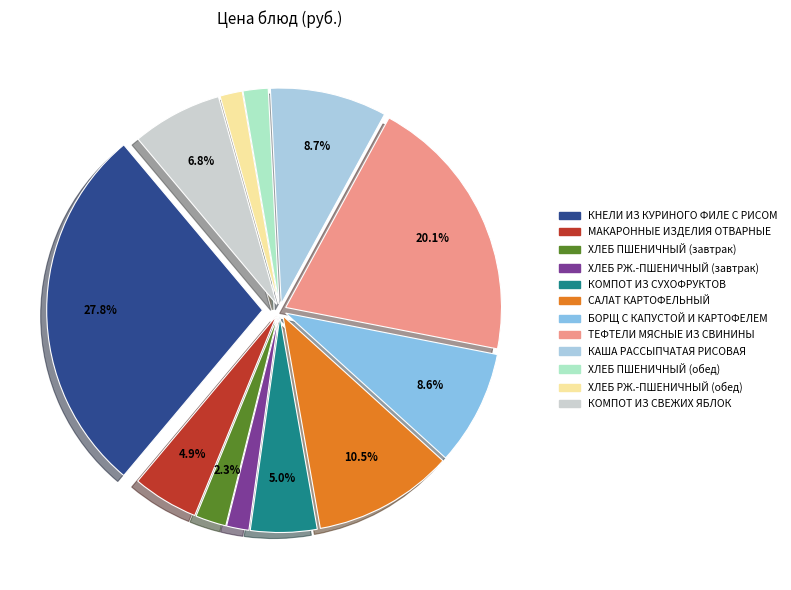

Rank the categories by value from highest to lowest.

КНЕЛИ ИЗ КУРИНОГО ФИЛЕ С РИСОМ И МАСЛОМ, ТЕФТЕЛИ МЯСНЫЕ ИЗ СВИНИНЫ С СОУСОМ, САЛАТ КАРТОФЕЛЬНЫЙ С СОЛЕНЫМИ ОГУРЦАМИ, КАША РАССЫПЧАТАЯ РИСОВАЯ, БОРЩ С КАПУСТОЙ И КАРТОФЕЛЕМ, КОМПОТ ИЗ СВЕЖИХ ЯБЛОК, КОМПОТ ИЗ СМЕСИ СУХОФРУКТОВ, МАКАРОННЫЕ ИЗДЕЛИЯ ОТВАРНЫЕ, ХЛЕБ ПШЕНИЧНЫЙ (завтрак), ХЛЕБ ПШЕНИЧНЫЙ (обед), ХЛЕБ РЖ.-ПШЕНИЧНЫЙ (завтрак), ХЛЕБ РЖ.-ПШЕНИЧНЫЙ (обед)